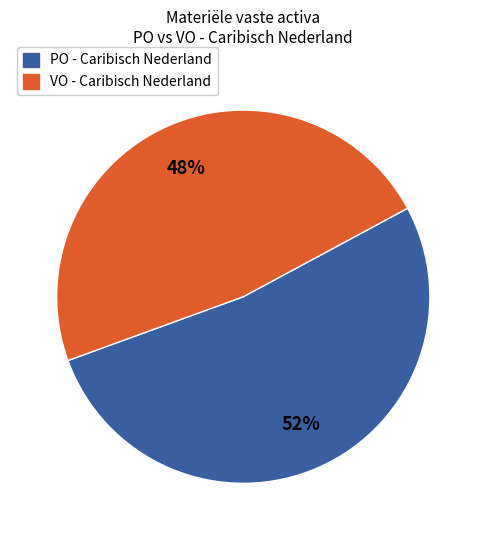

Count the number of slices in the pie.

2